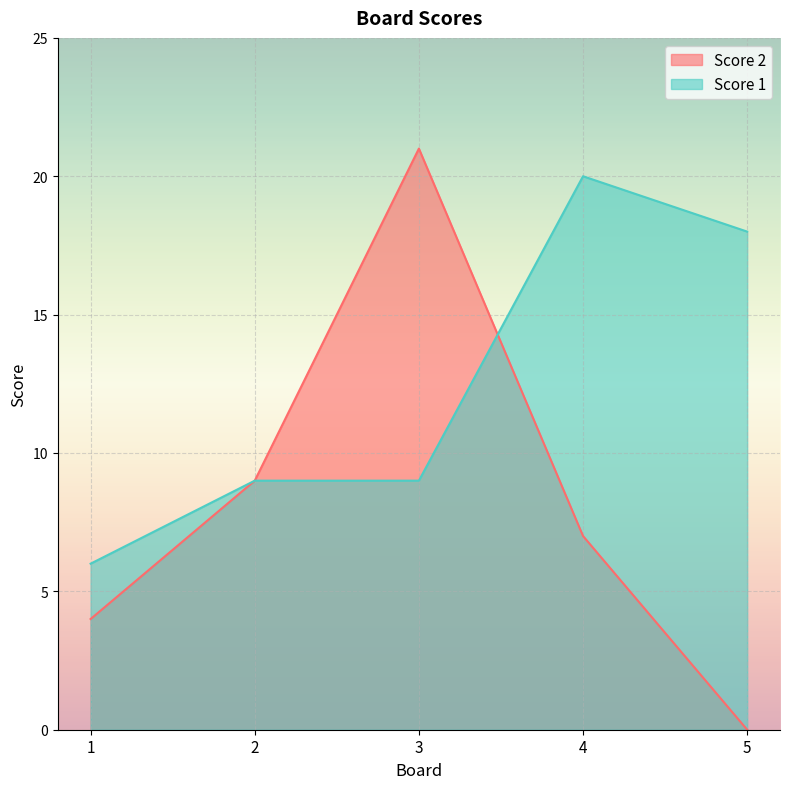

How many lines are shown in the chart?

2